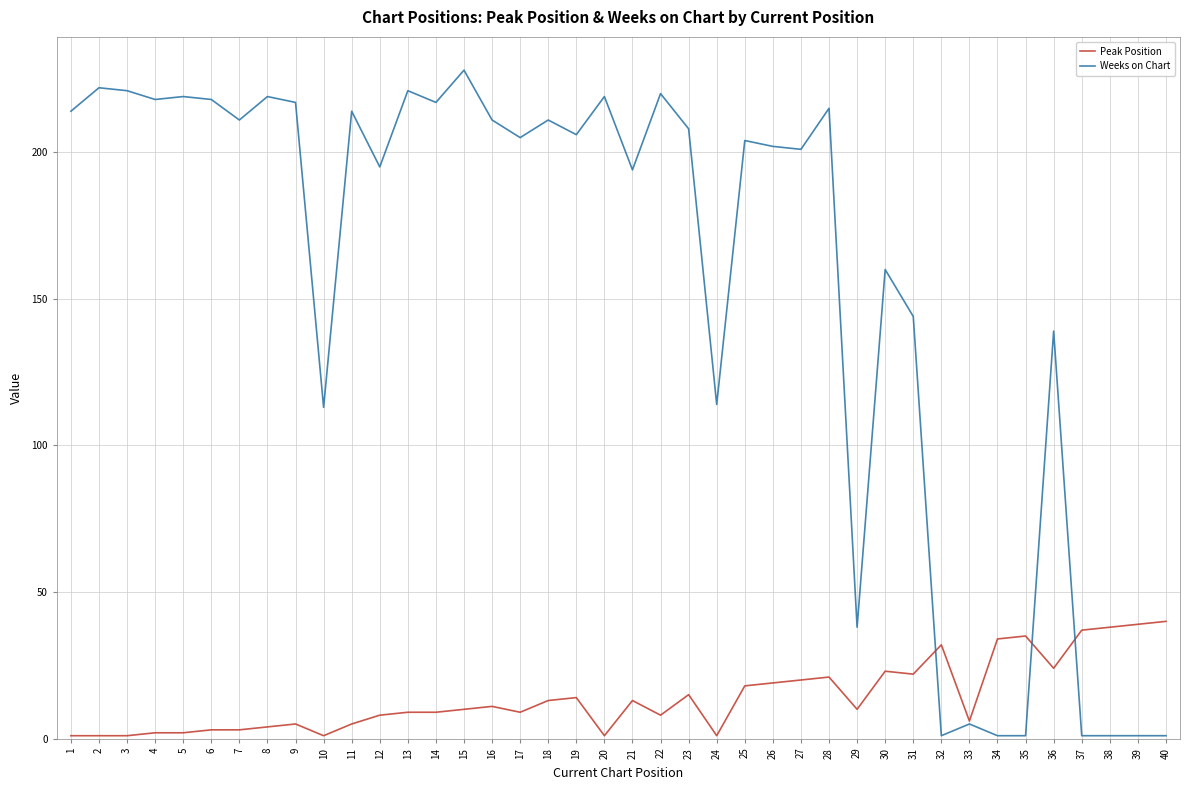

At 32, list the series in order from largest to smallest.

Peak Position, Weeks on Chart